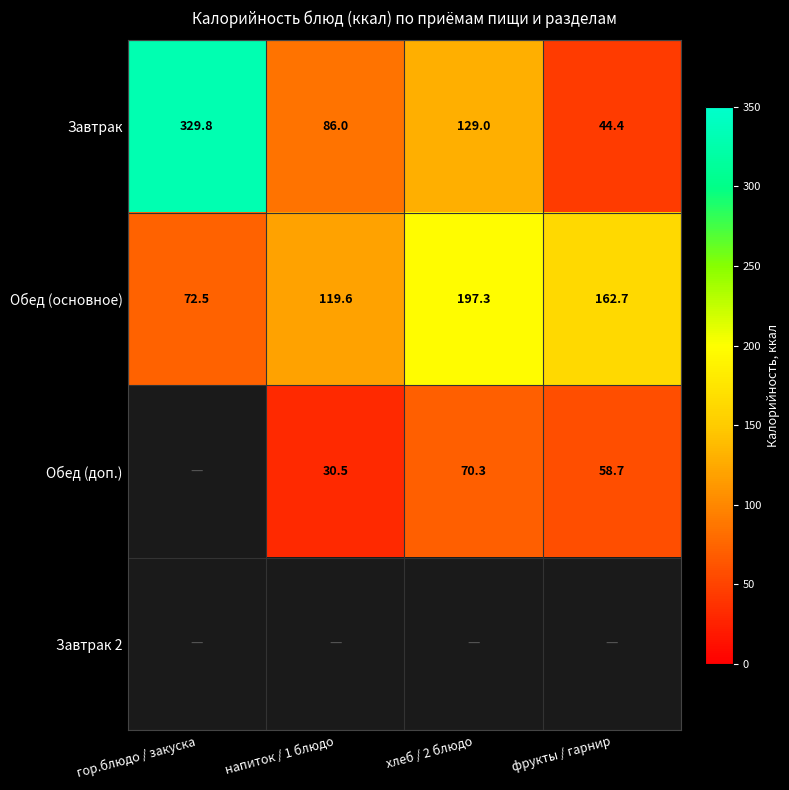

Is it true that Обед (основное) equals 190.6 at напиток / 1 блюдо?

False